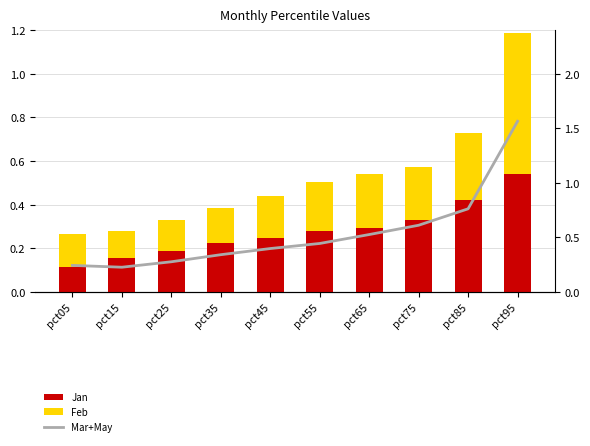

Reading left to right, extract all data points from this chart.

Jan: pct05=0.1	pct15=0.2	pct25=0.2	pct35=0.2	pct45=0.2	pct55=0.3	pct65=0.3	pct75=0.3	pct85=0.4	pct95=0.5
Feb: pct05=0.2	pct15=0.1	pct25=0.1	pct35=0.2	pct45=0.2	pct55=0.2	pct65=0.2	pct75=0.2	pct85=0.3	pct95=0.6
Mar+May (line): pct05=0.2	pct15=0.2	pct25=0.3	pct35=0.3	pct45=0.4	pct55=0.4	pct65=0.5	pct75=0.6	pct85=0.8	pct95=1.6